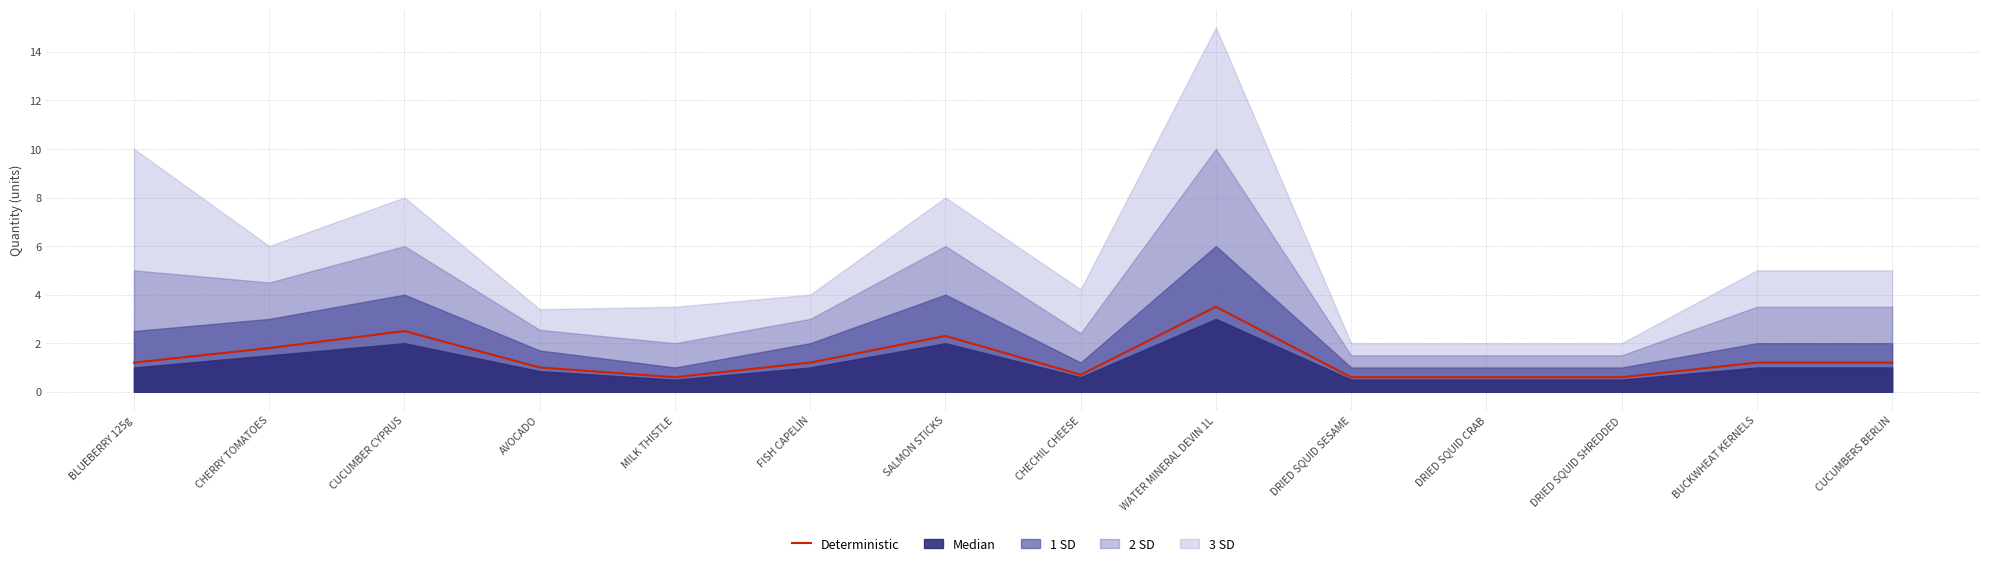

What is the sum of the values at DRIED SQUID SESAME and WATER MINERAL DEVIN 1L?

4.1